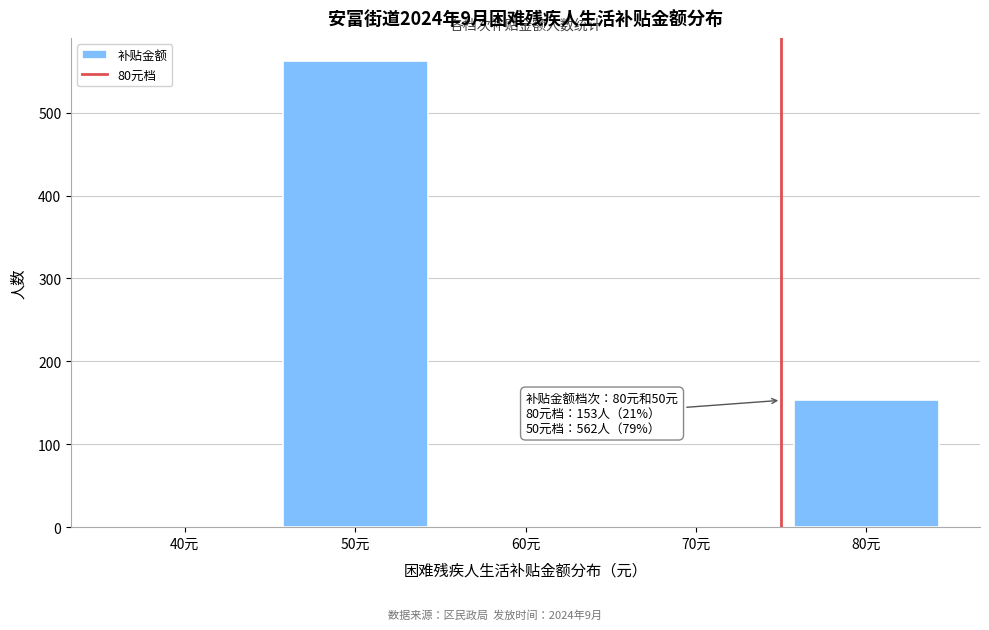

Reading right to left, transcribe all the data shown in this chart.

80元=153	70元=0	60元=0	50元=562	40元=0